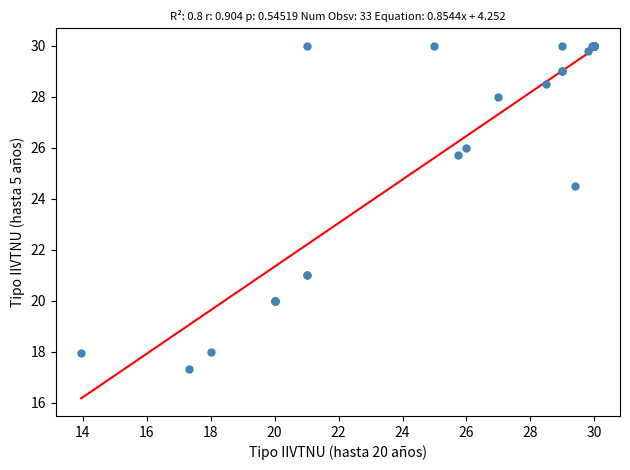

What Y value in the scatter plot is closest to 23?

24.5